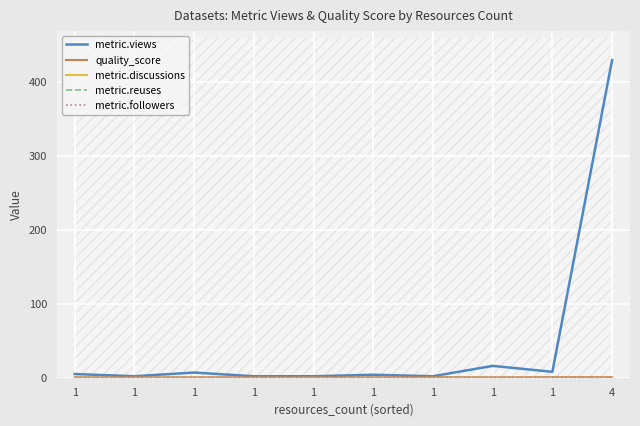

How many lines are shown in the chart?

5